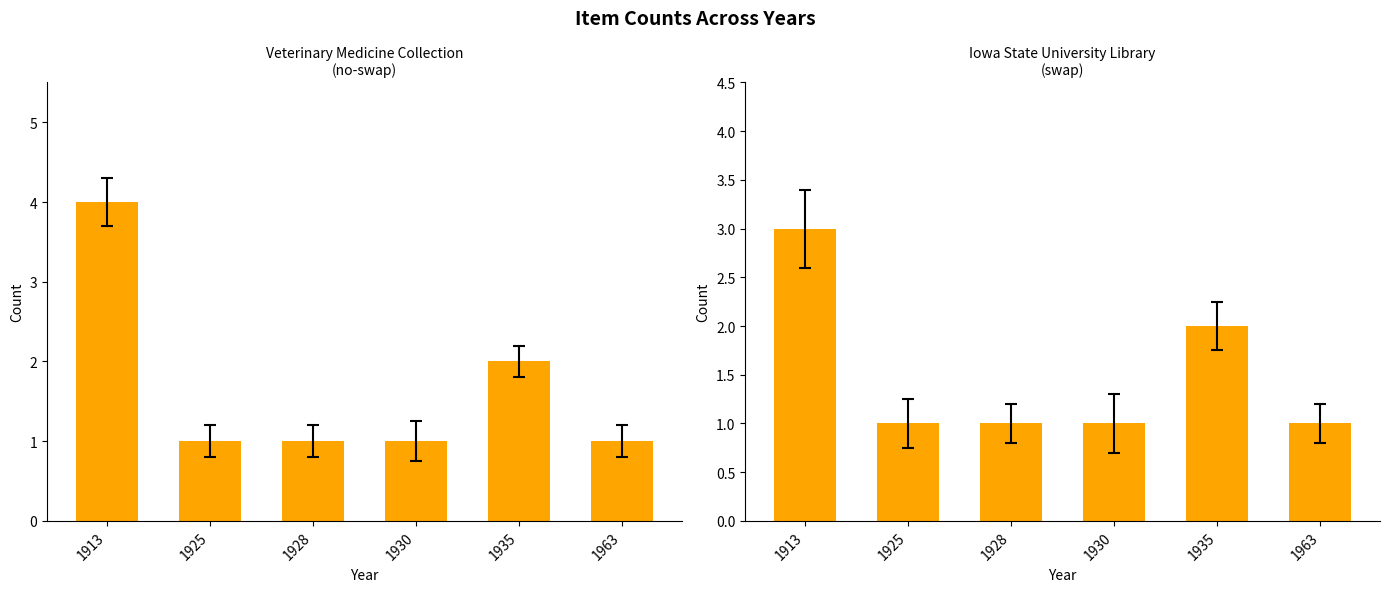

List the labels in order of swap value, smallest first.

1925, 1928, 1930, 1963, 1935, 1913